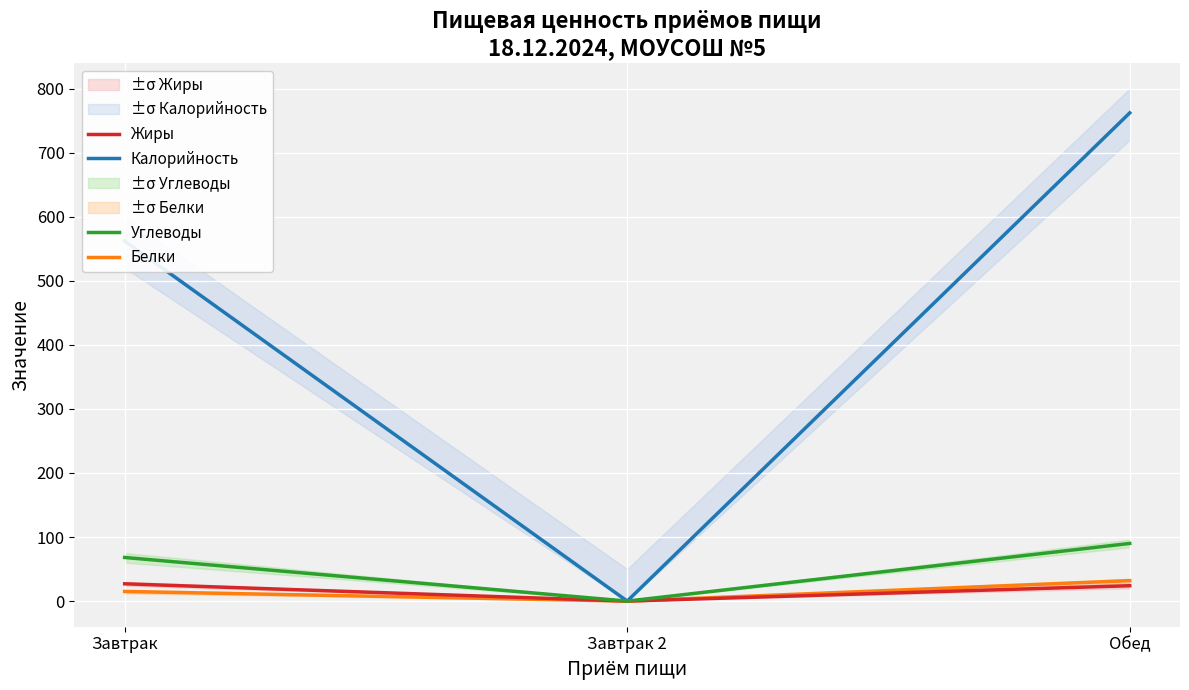

How many lines are shown in the chart?

4